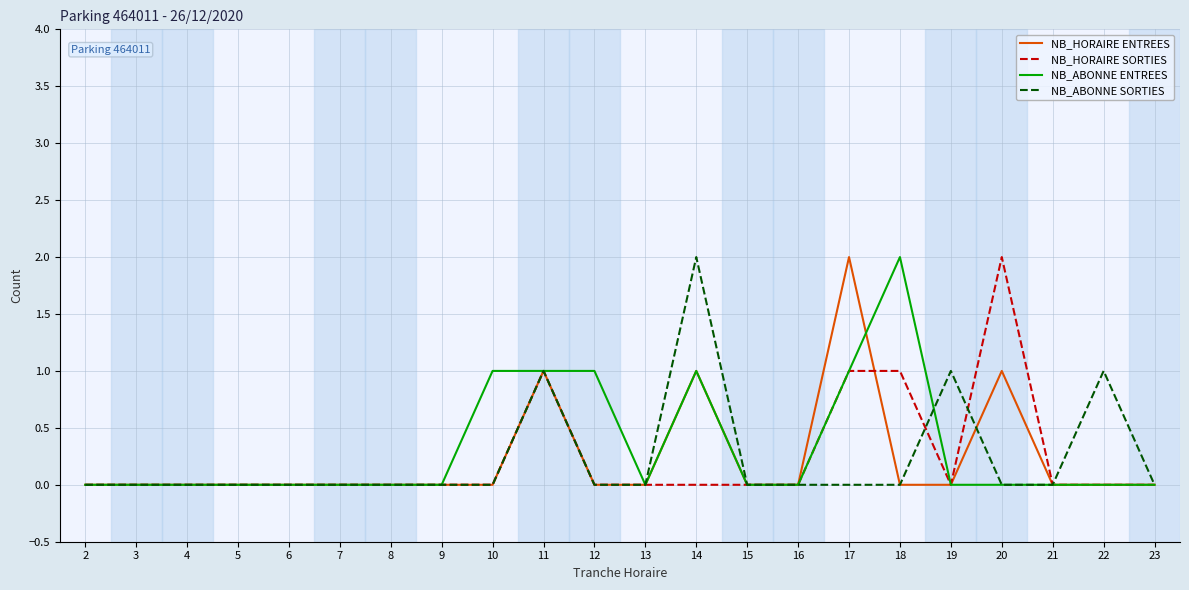

The NB_ABONNE ENTREES series shows 1 at 15. True or false?

False